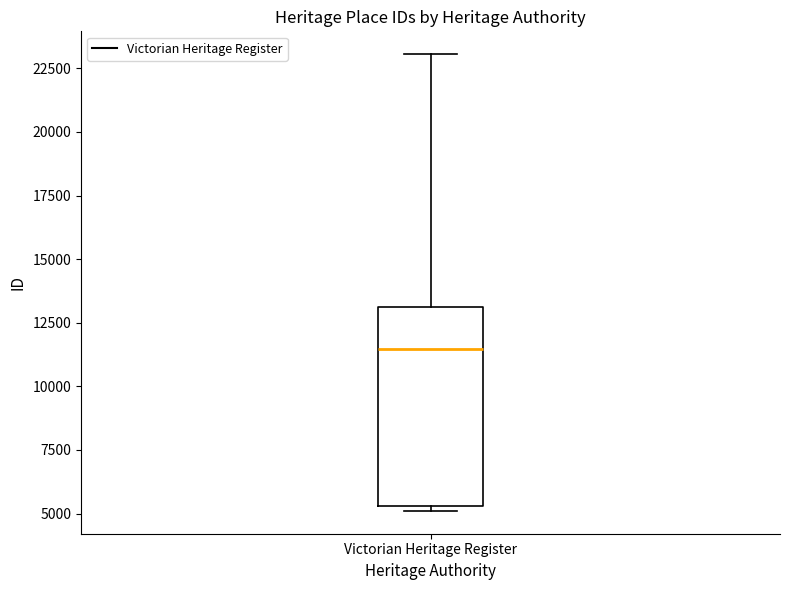

Read this box plot against the y-axis: the position of the median line, the range covered by the box, and the ends of both whiskers. The values are not printed on the chart, so give them approximately, as read against the axis.

median 11500, box 5500 to 13000, whiskers 5000 to 23000